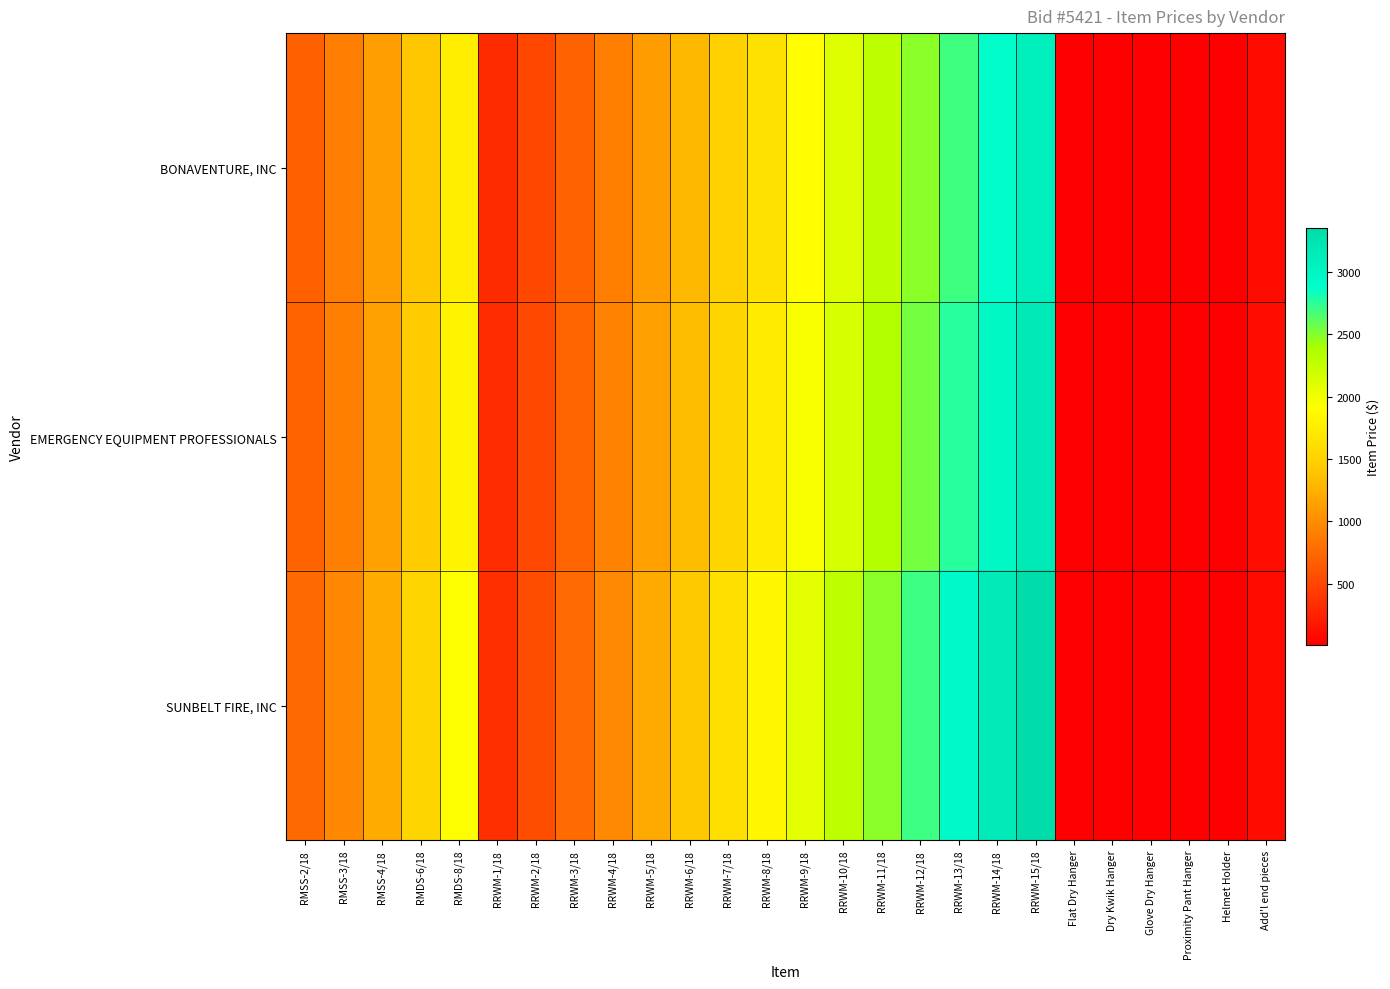

List the series in order of their peak value, lowest first.

BONAVENTURE, INC, EMERGENCY EQUIPMENT PROFESSIONALS, SUNBELT FIRE, INC